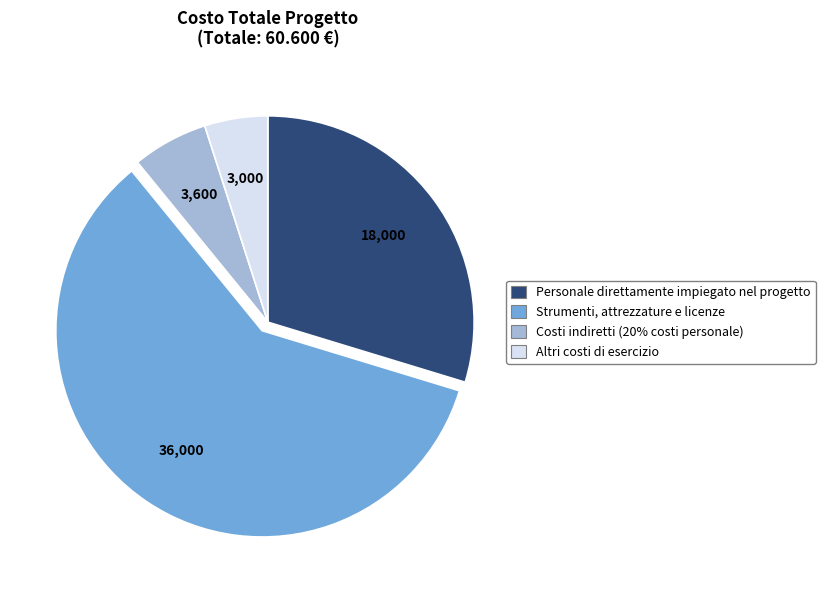

Count the number of slices in the pie.

4